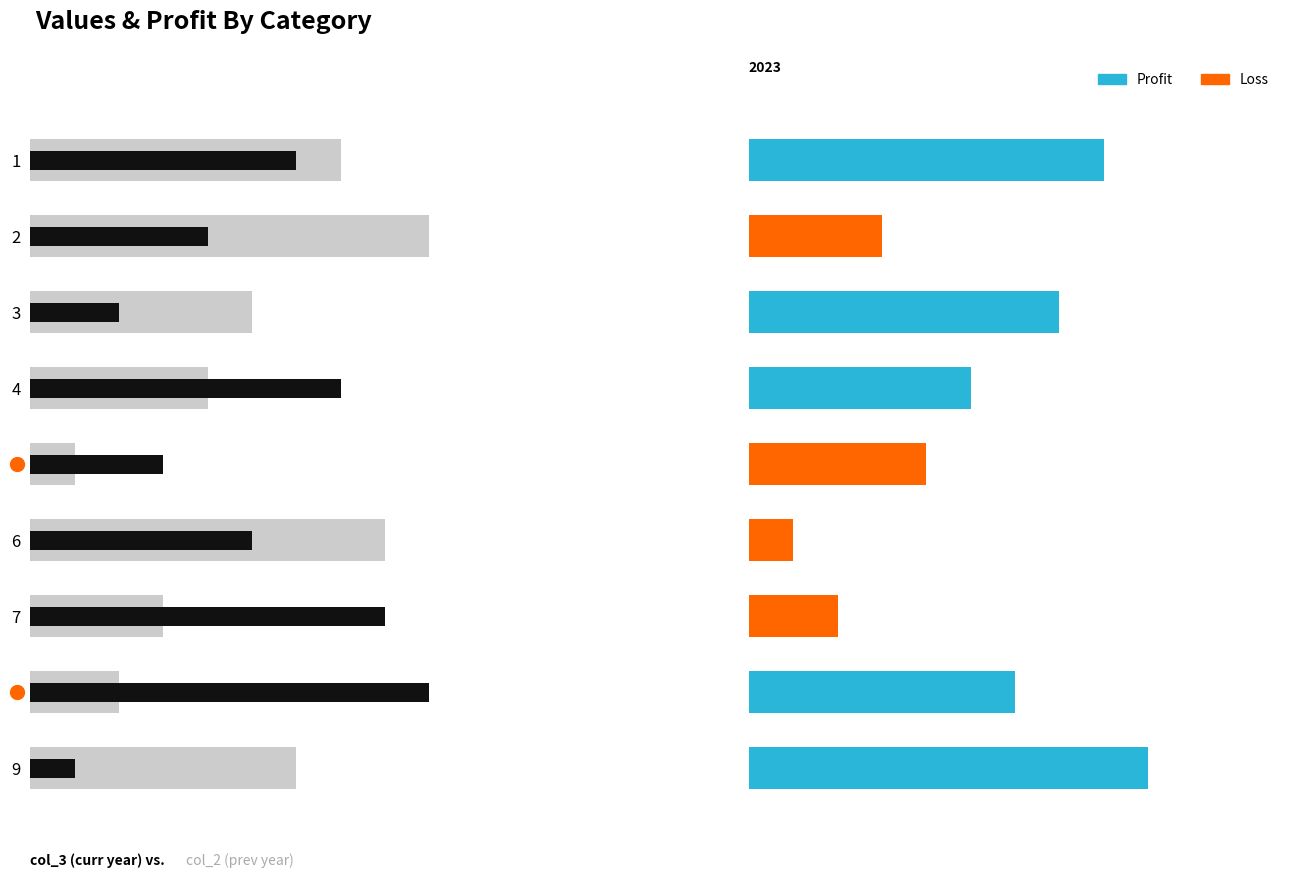

The value of col_2 (prev year) at 1 is 10. True or false?

False